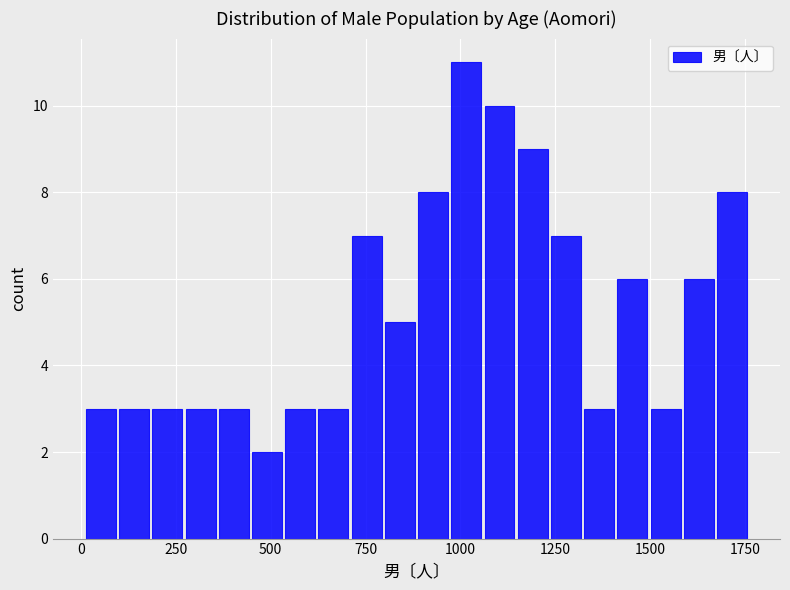

Around what value on the x-axis is the tallest bar? Give the approximate position of its centre, as read against the axis.

1000